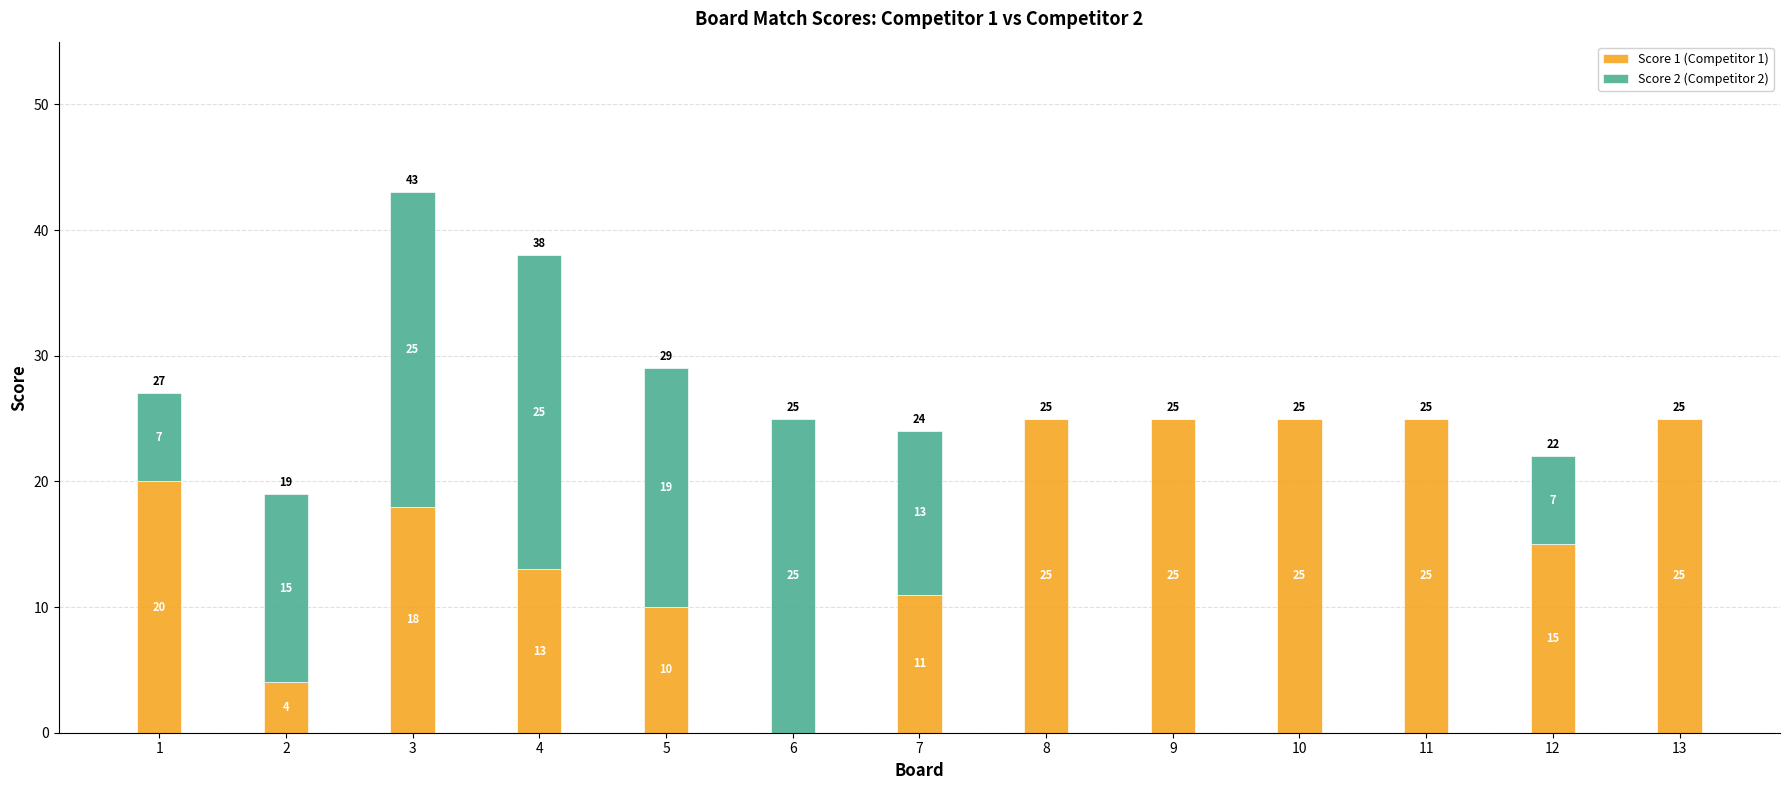

What is the sum of all Score 1 (Competitor 1) values?

216